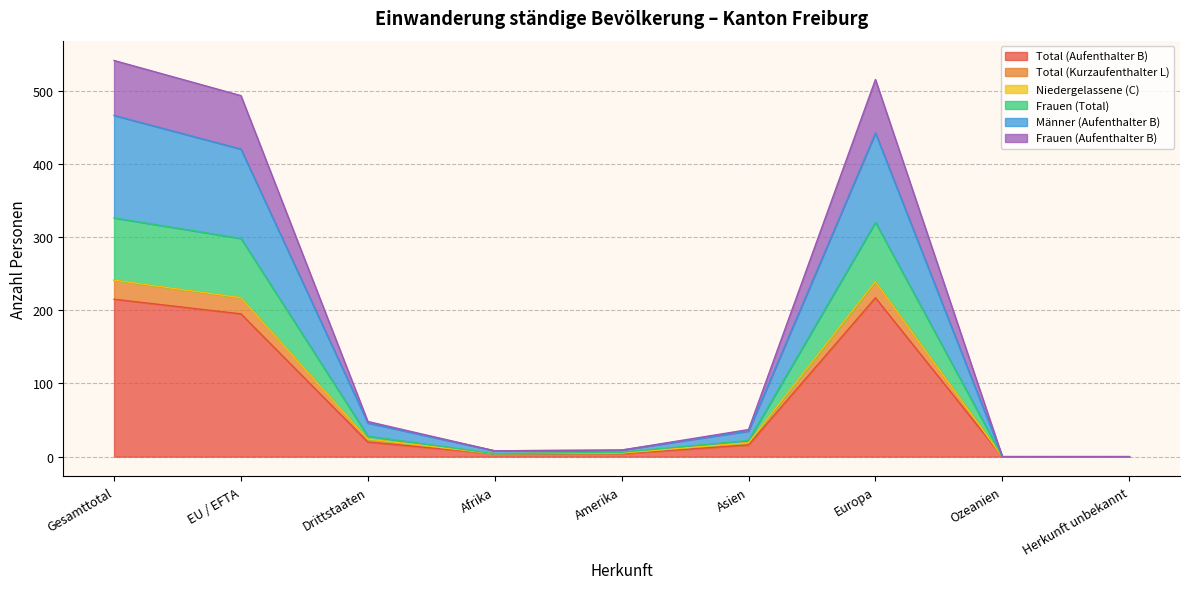

What is the highest value of the Total (Aufenthalter B) series?

217